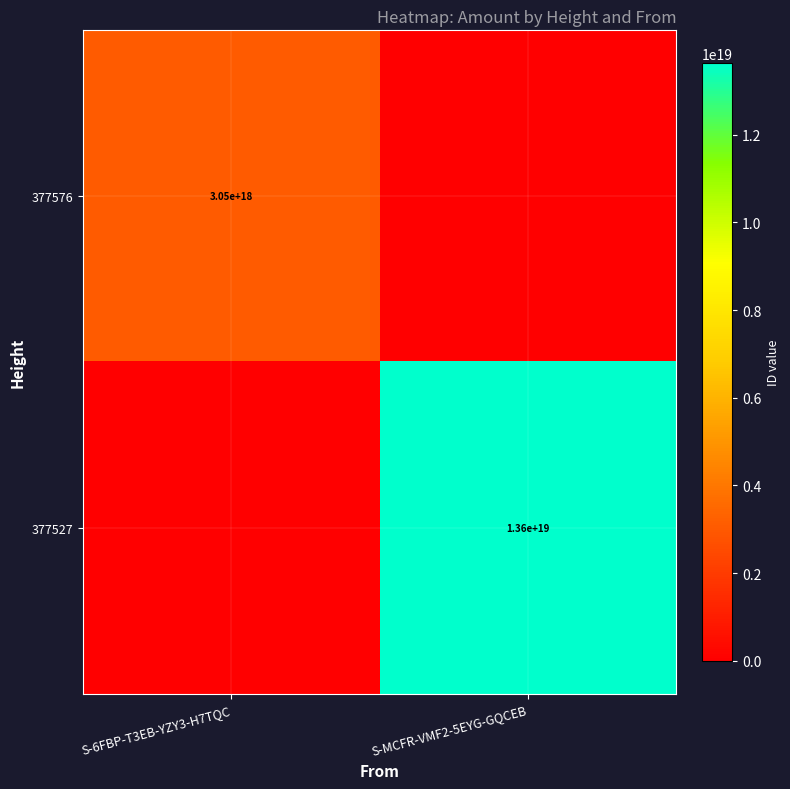

The value of 377576 at S-6FBP-T3EB-YZY3-H7TQC is 3050000000000000000. True or false?

True